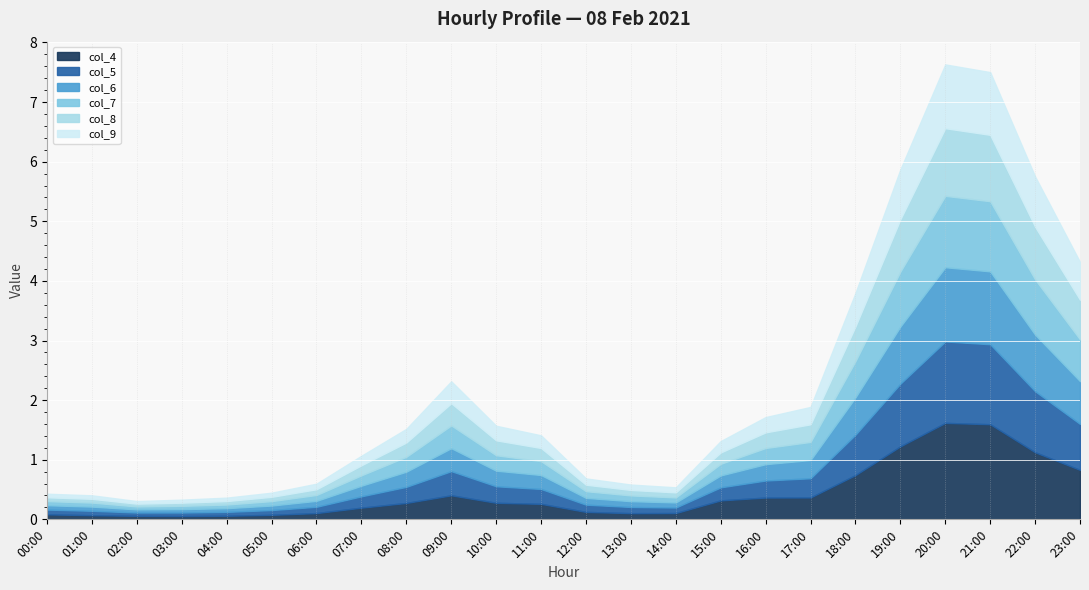

Which series has the largest range (max minus min)?

col_4